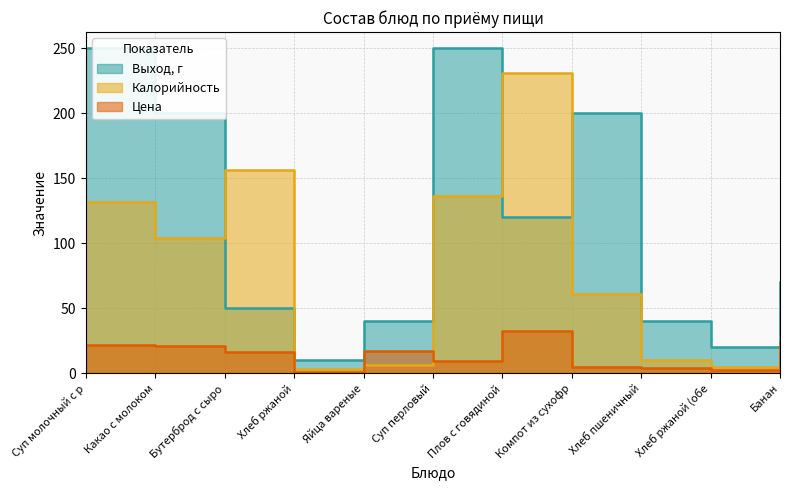

Which series has the largest total across all categories?

Выход, г